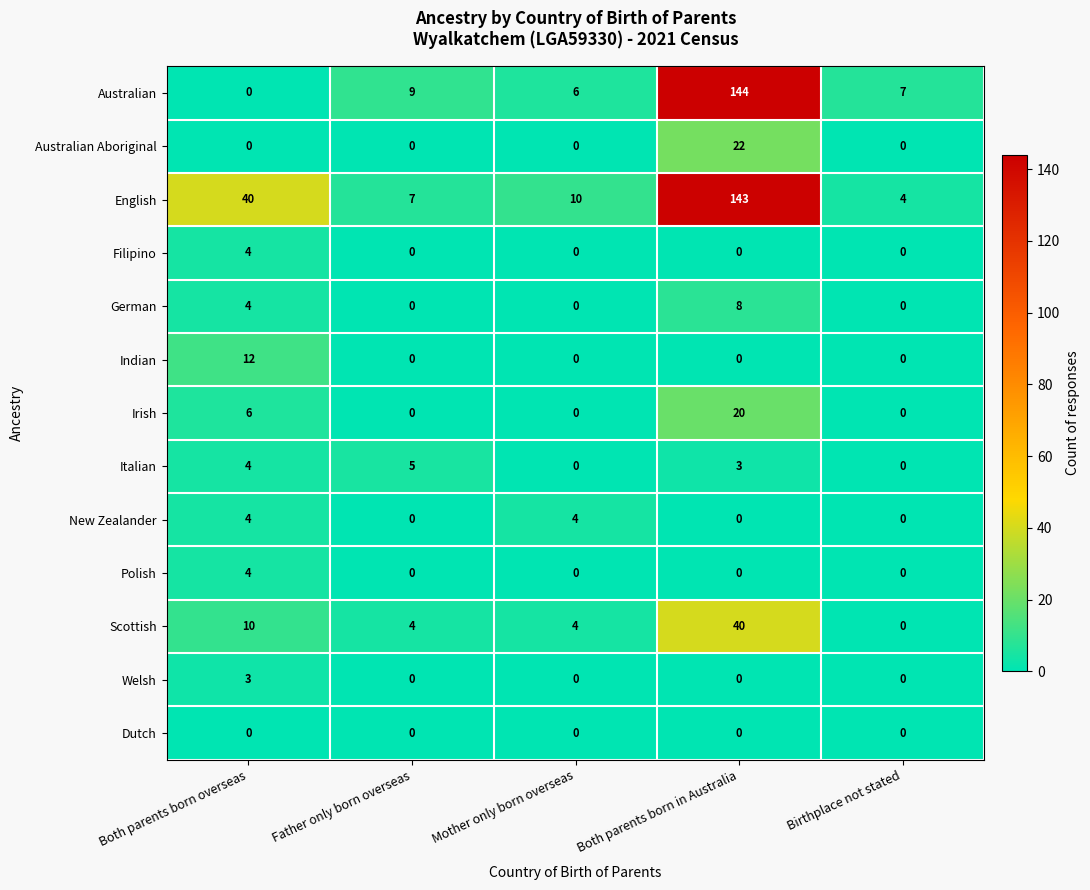

Between Both parents born overseas and Father only born overseas, which series saw the biggest shift?

English